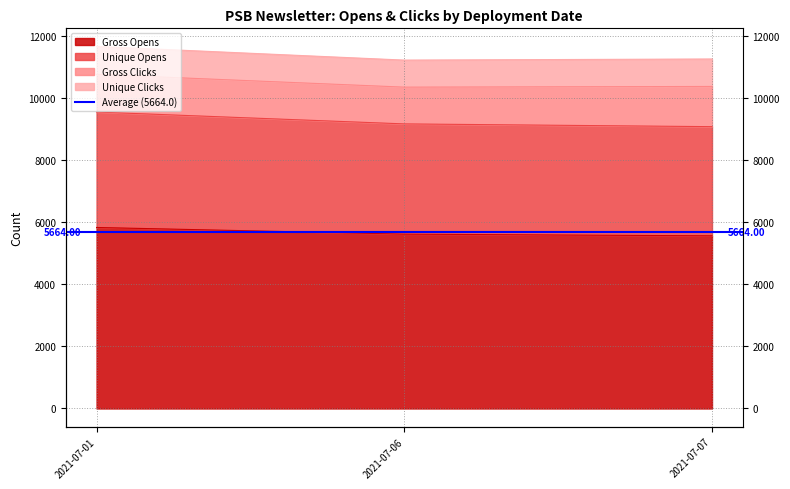

What is the difference between the Gross Opens values at 2021-07-01 and 2021-07-06?

214